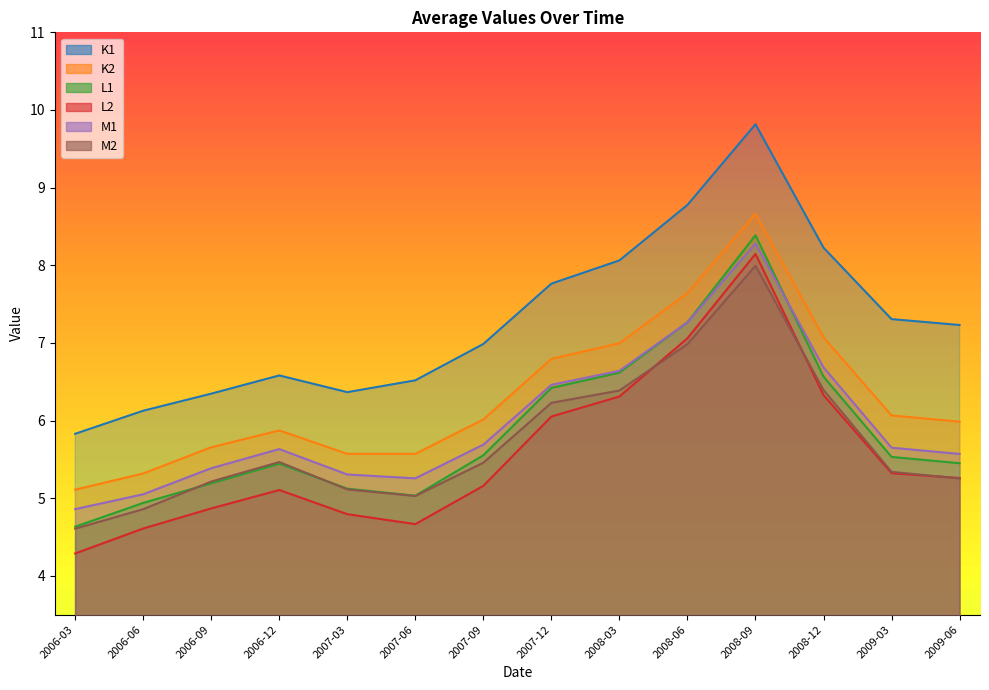

True or false: K1 and M1 intersect in this chart.

False